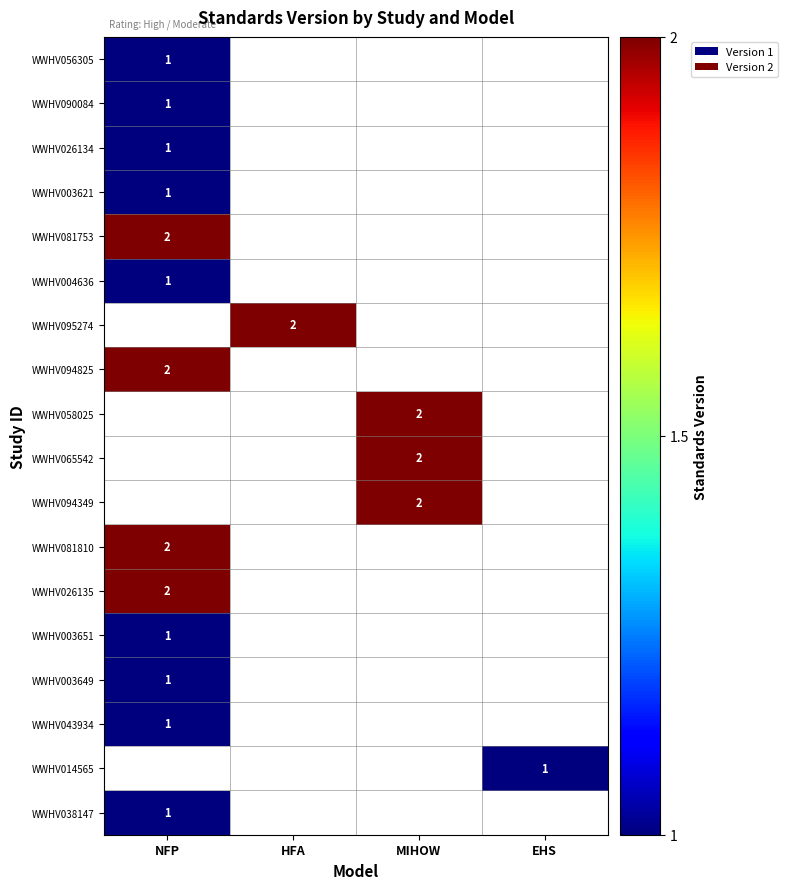

The value of WWHV014565 at EHS is 2. True or false?

False